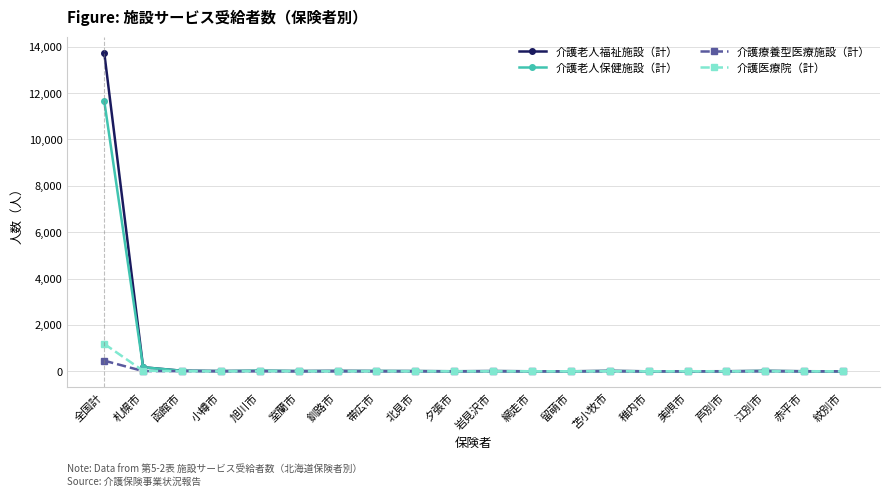

Is the value of 介護療養型医療施設（計） at 全国計 greater than the value of 介護老人保健施設（計） at 夕張市?

Yes